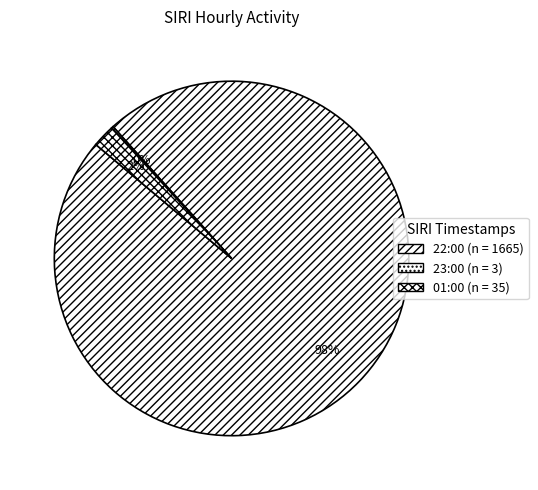

Is it true that 22:00 is 98% of the pie?

True